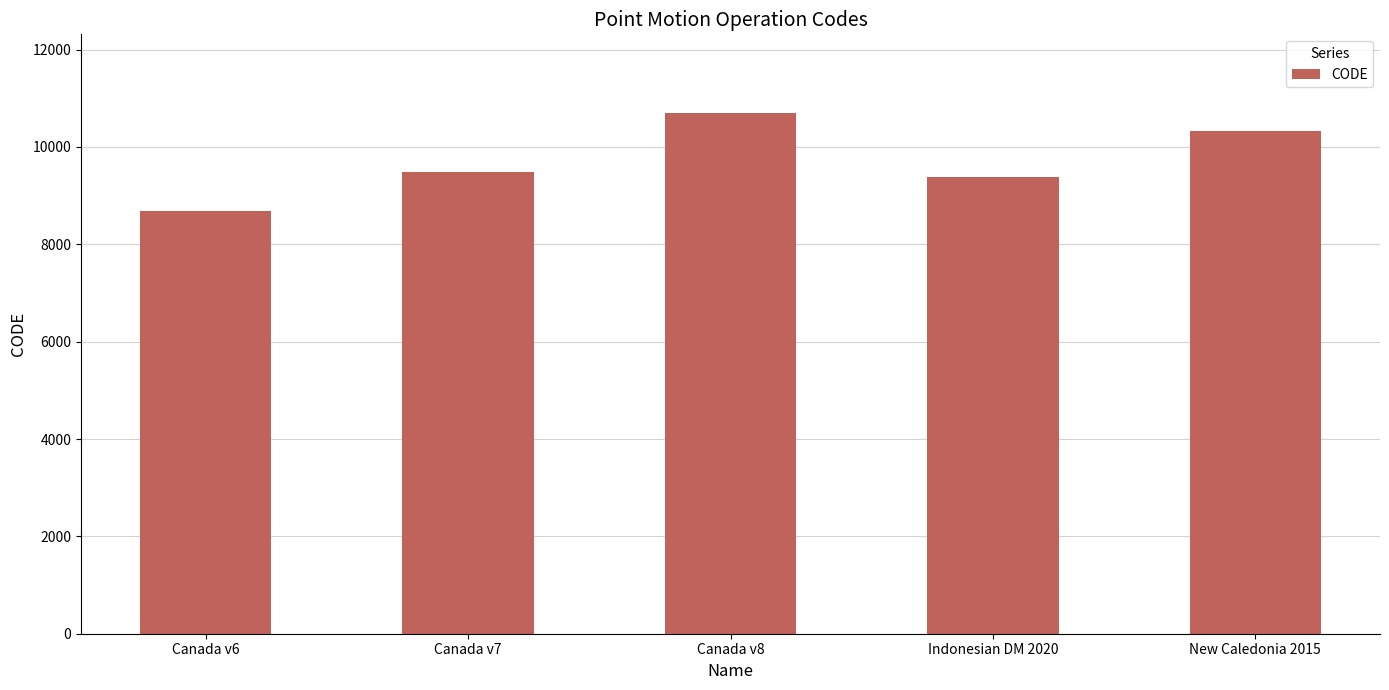

Which label corresponds to the largest value in the chart?

Canada v8